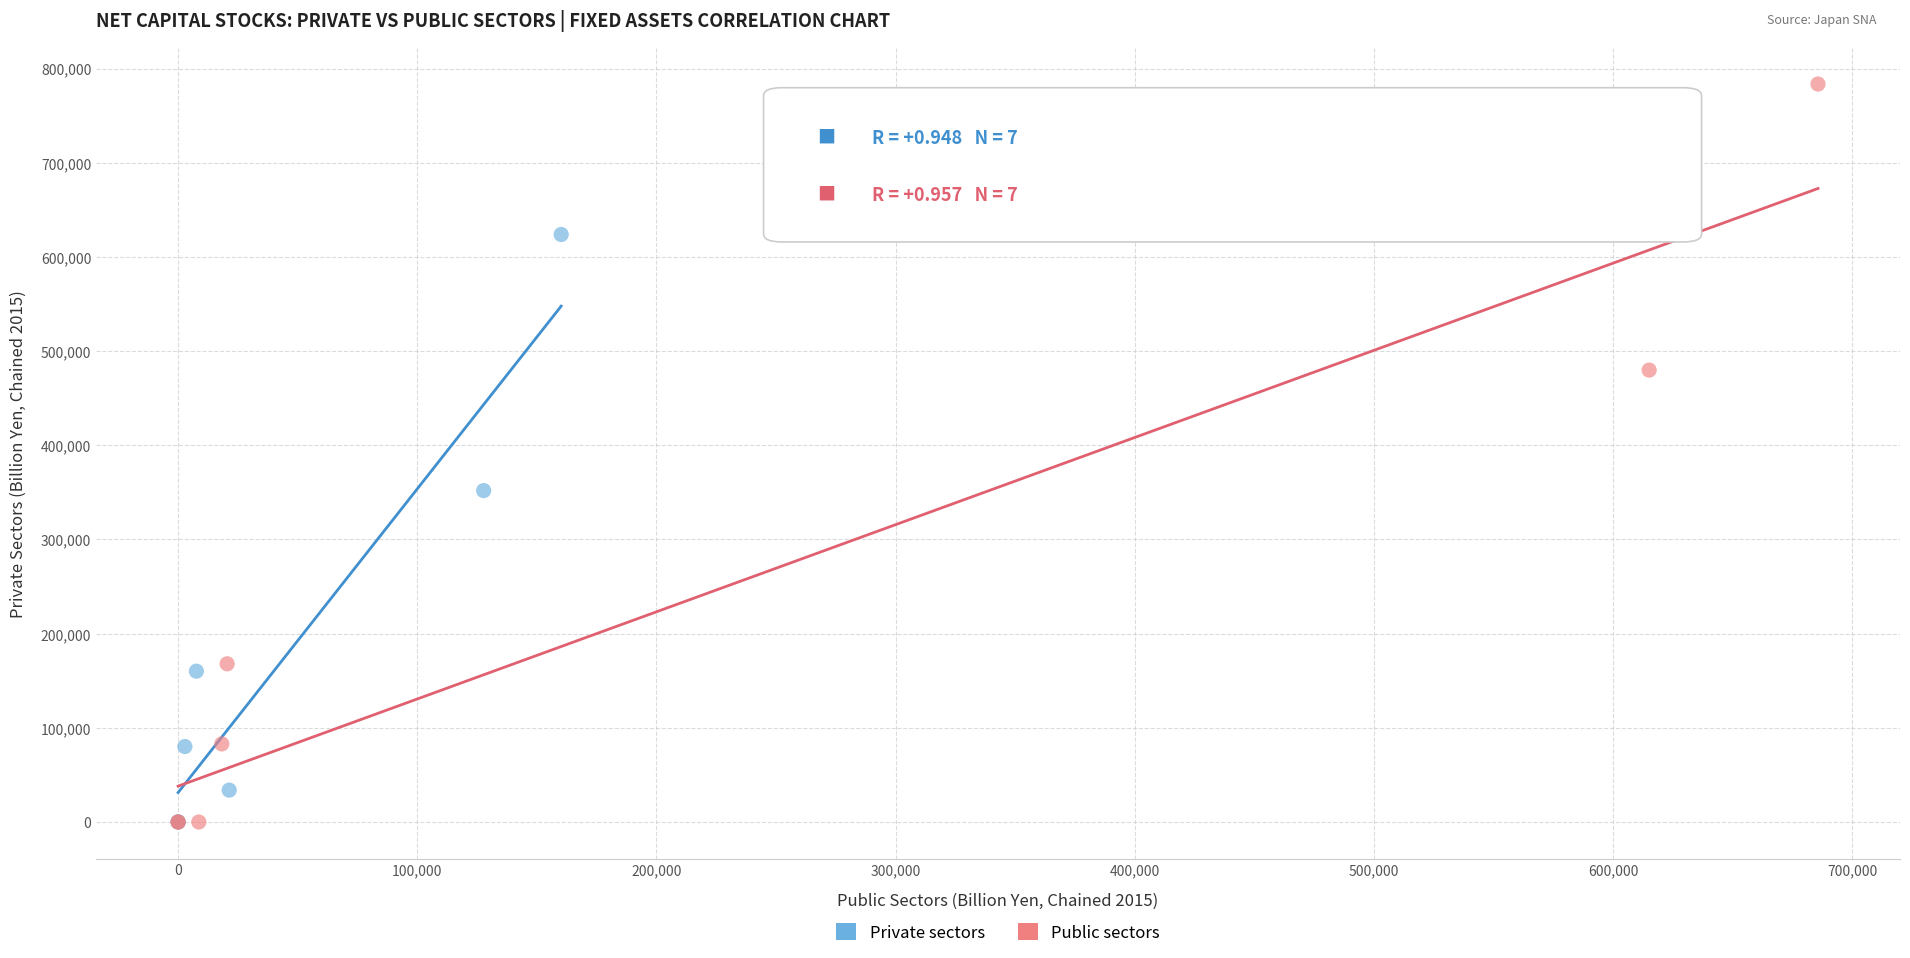

Which series has the widest spread of Y values?

Public sectors